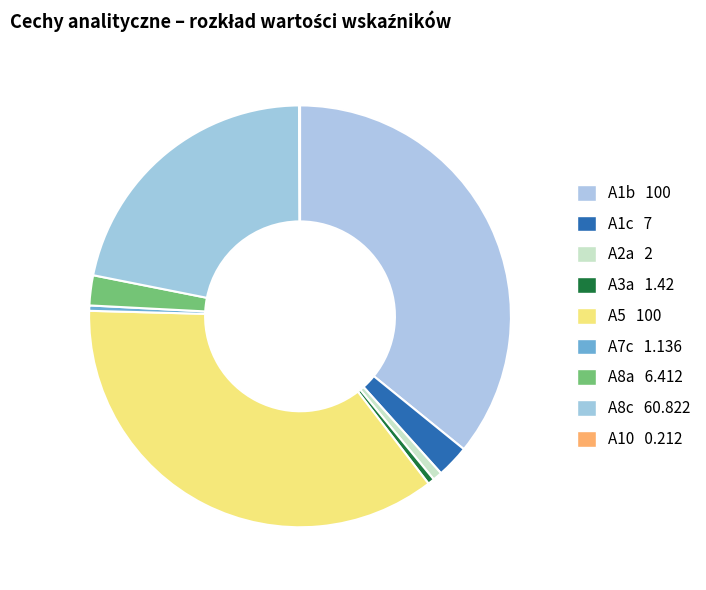

Does A5 represent more than half of the total?

No